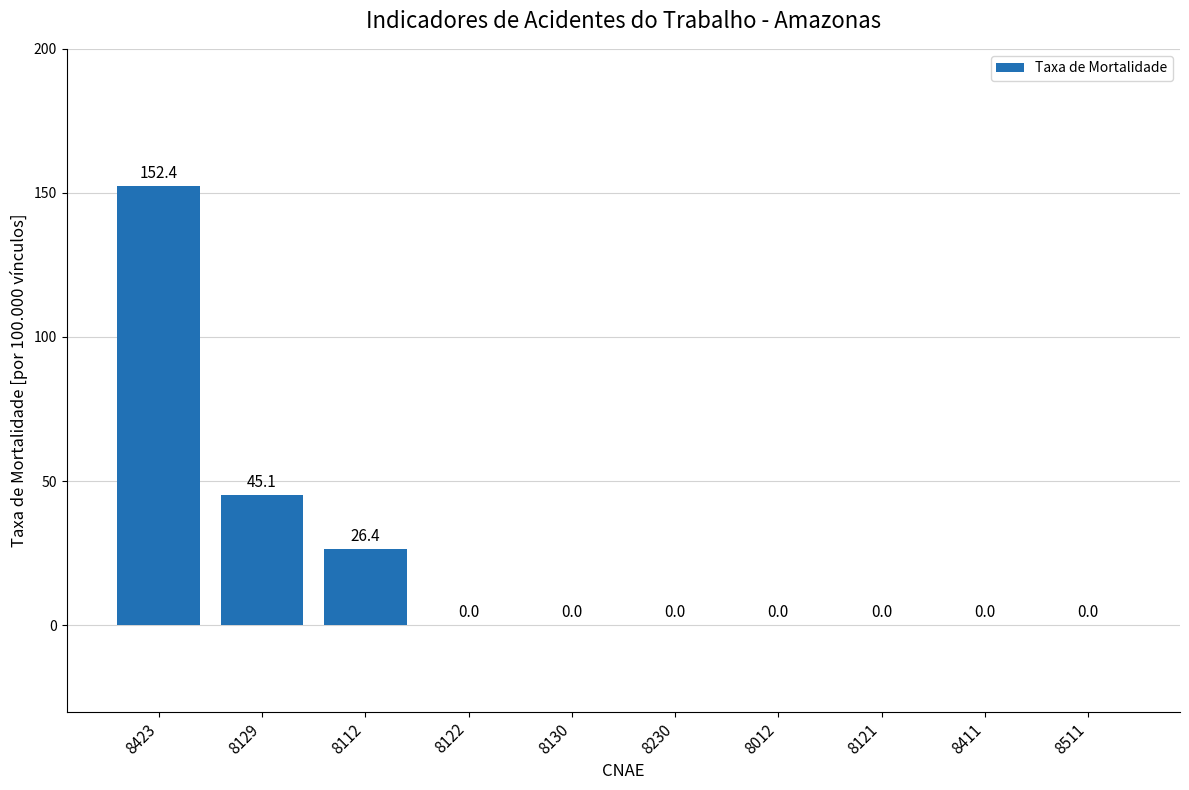

Are the bars grouped side by side (vs. stacked)?

No